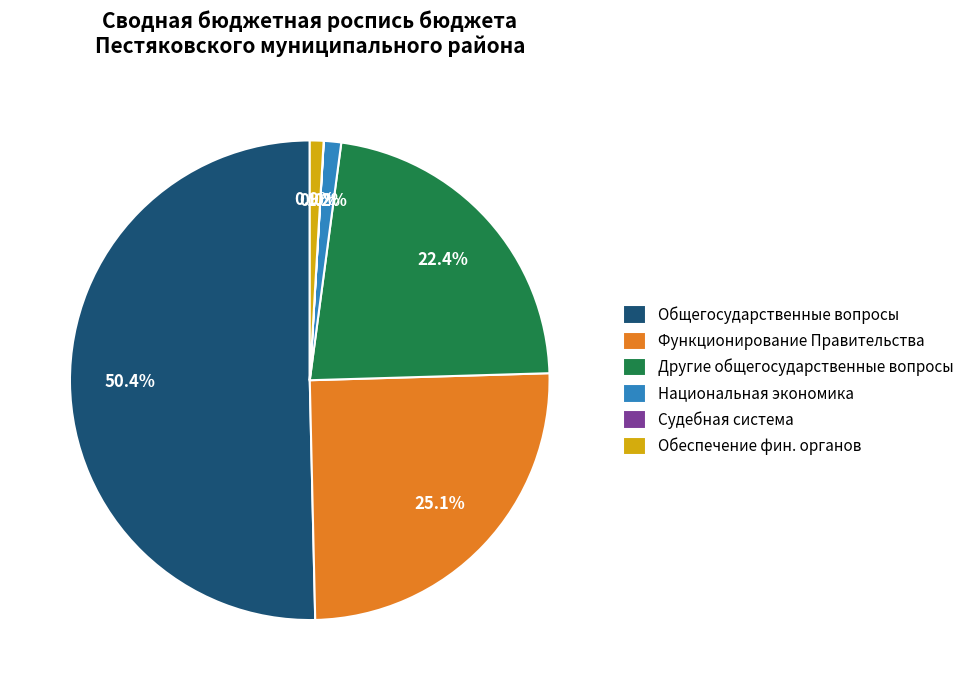

Which slice is the largest?

Общегосударственные вопросы